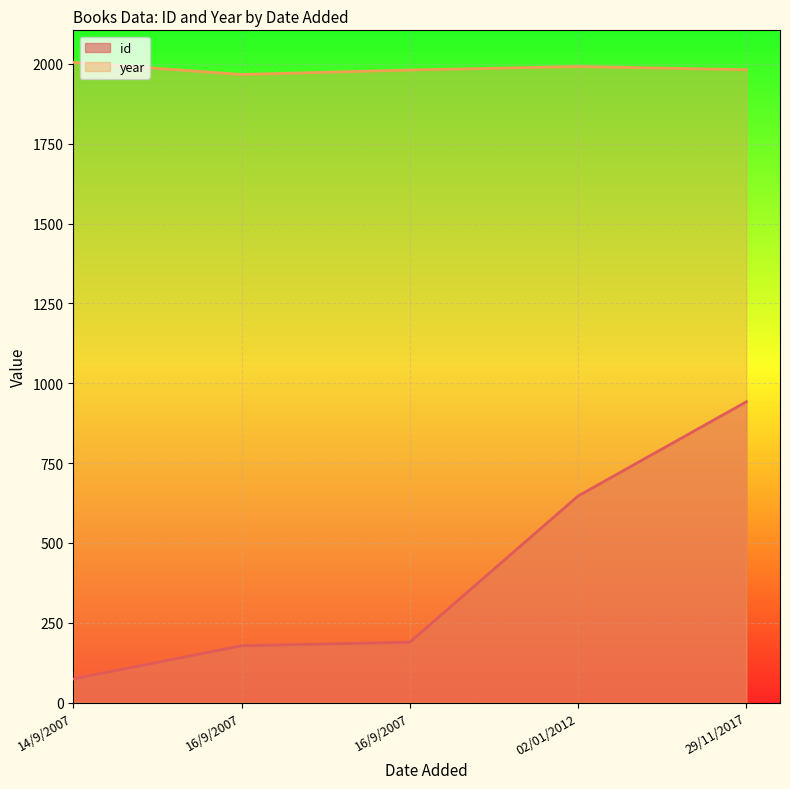

What value does the year series have at 29/11/2017, to the nearest 10?

1980